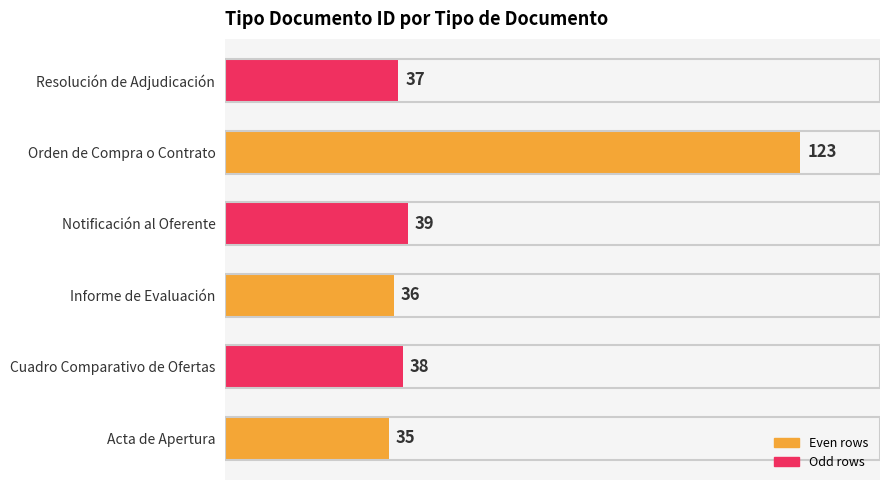

Are the bars horizontal?

Yes